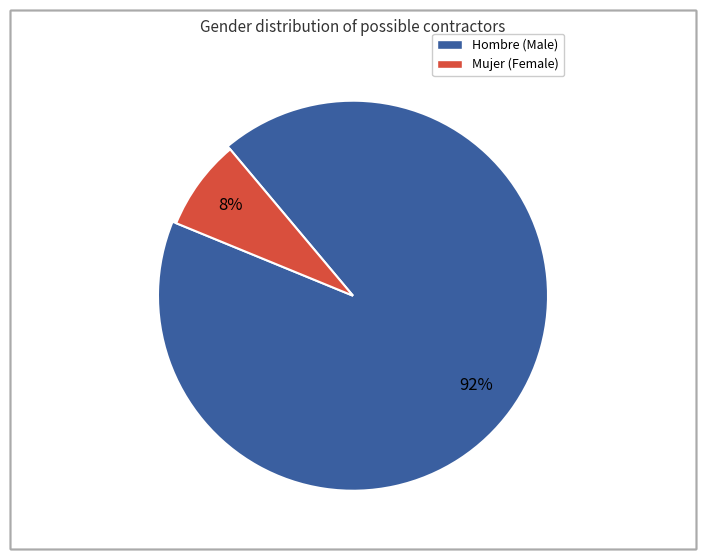

Is it true that Hombre is 82% of the pie?

False